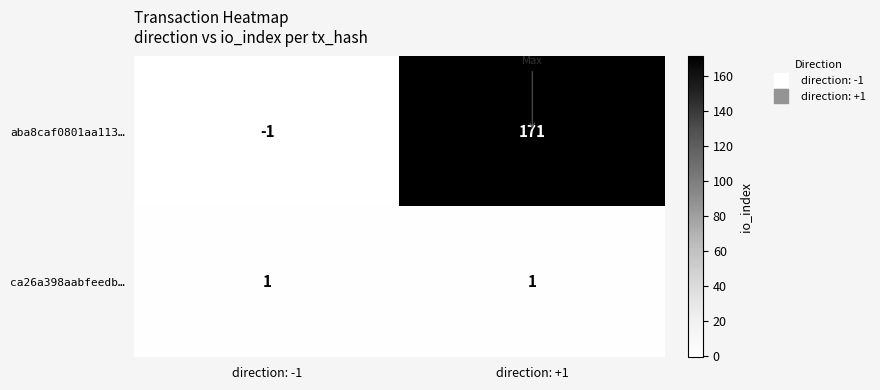

At how many categories does at least one series exceed 158?

1